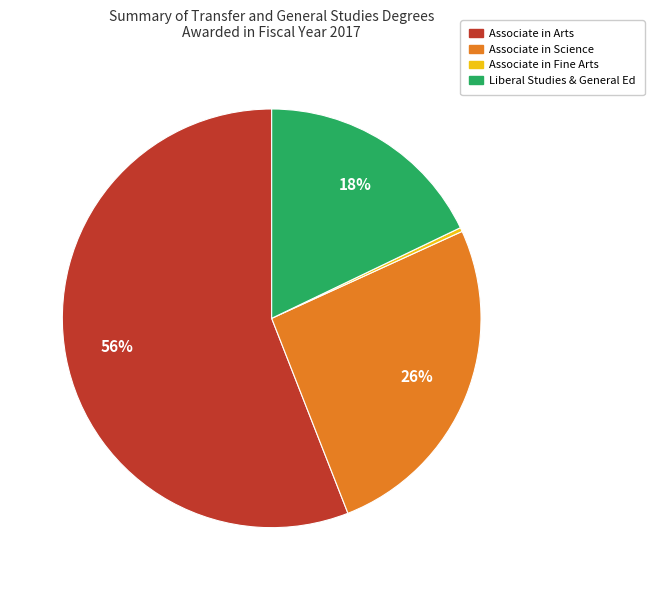

To the nearest percent, what is the average slice percentage?

25%